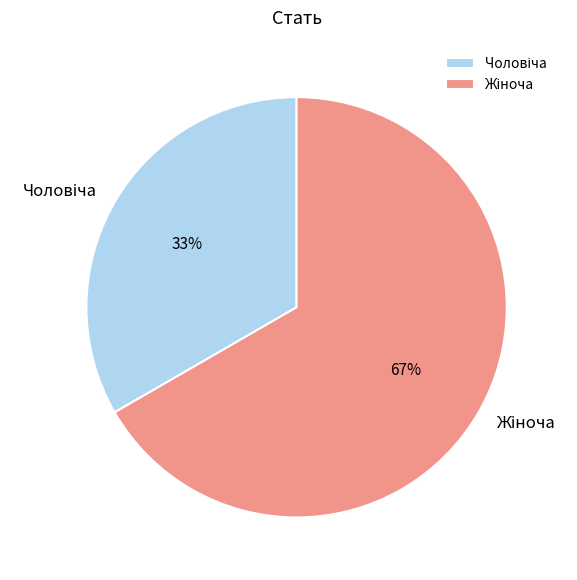

Does any single category account for the majority?

Yes